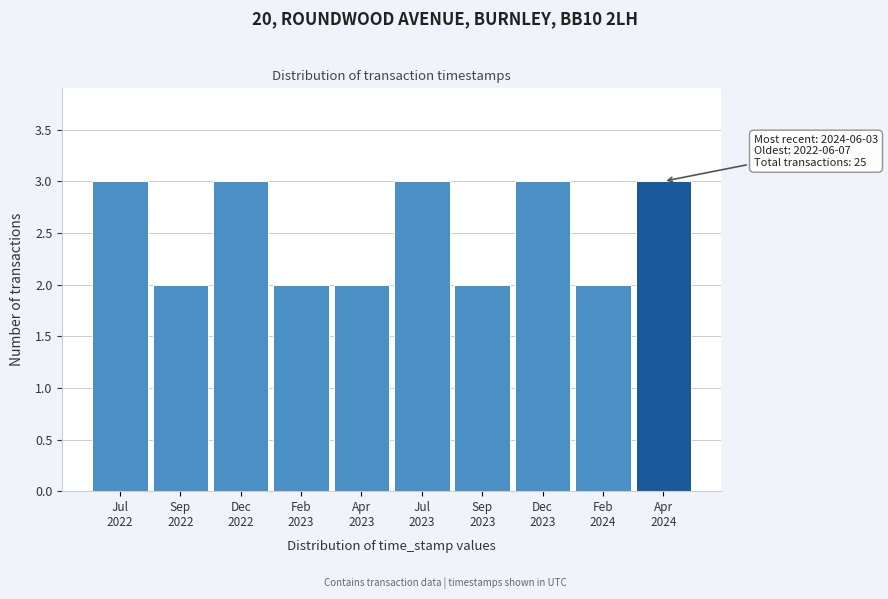

Reading left to right, what are all the values shown in this chart?

3	2	3	2	2	3	2	3	2	3